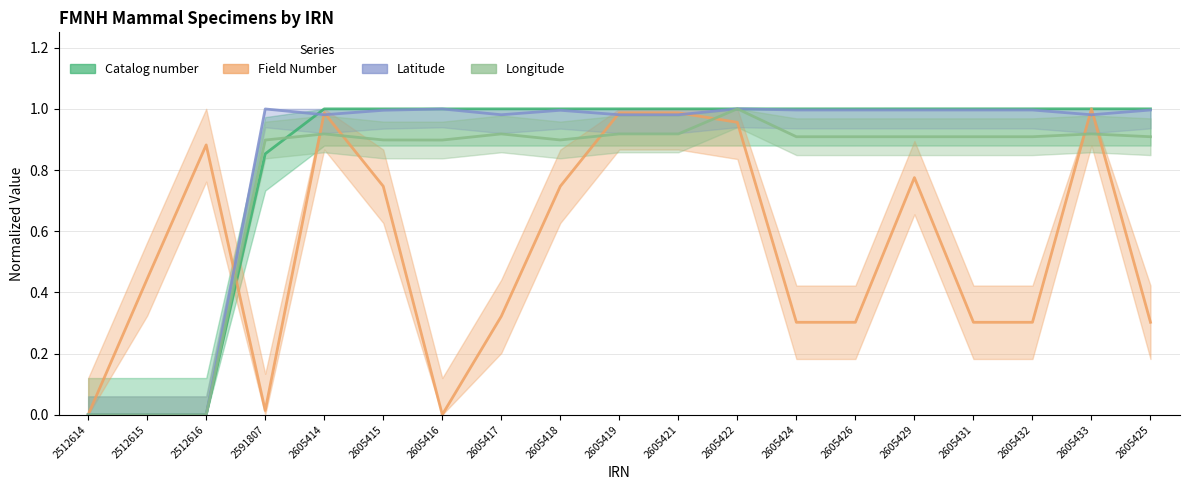

Which label corresponds to the smallest value in the chart?

2512614